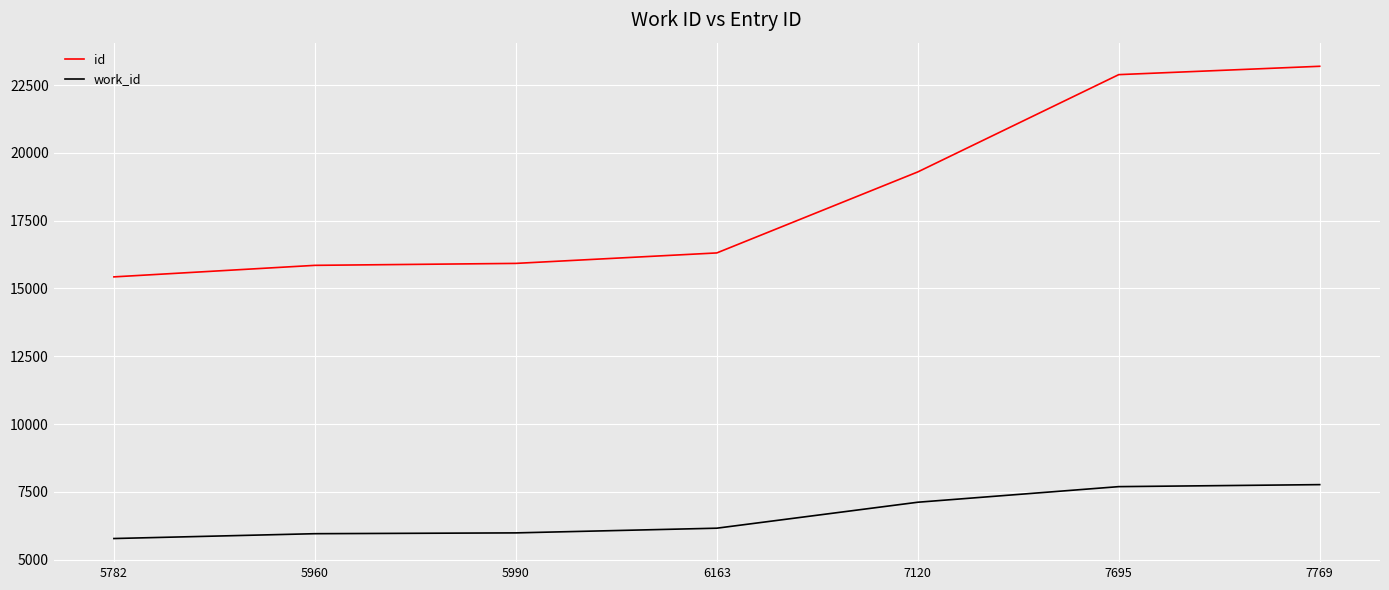

At which category does the chart reach its minimum across all series?

5782